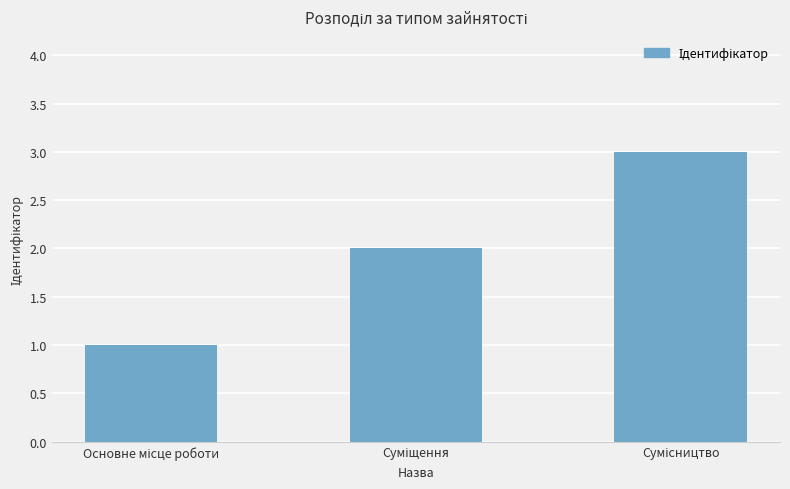

What is the difference between the maximum and minimum values?

2